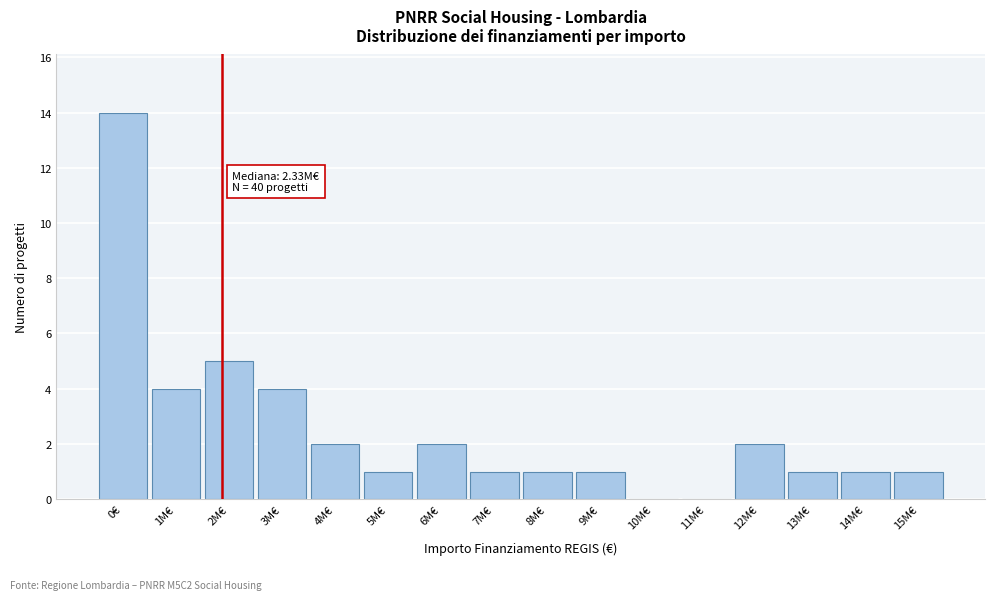

Reading right to left, extract all data points from this chart.

15M€=1	14M€=1	13M€=1	12M€=2	11M€=0	10M€=0	9M€=1	8M€=1	7M€=1	6M€=2	5M€=1	4M€=2	3M€=4	2M€=5	1M€=4	0€=14